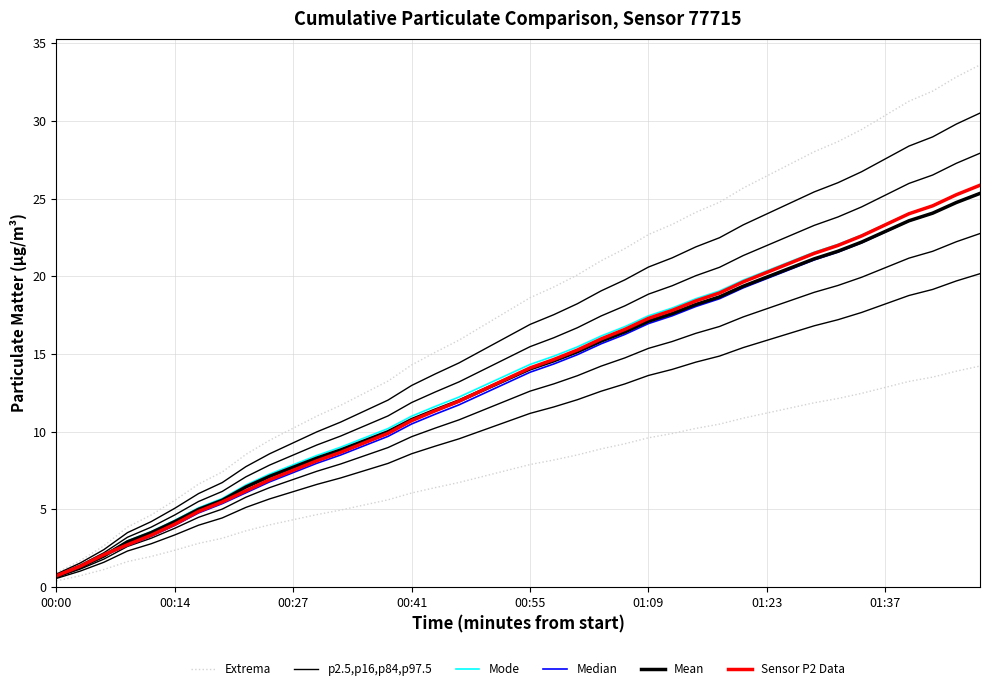

True or false: Mean and Extrema intersect in this chart.

False